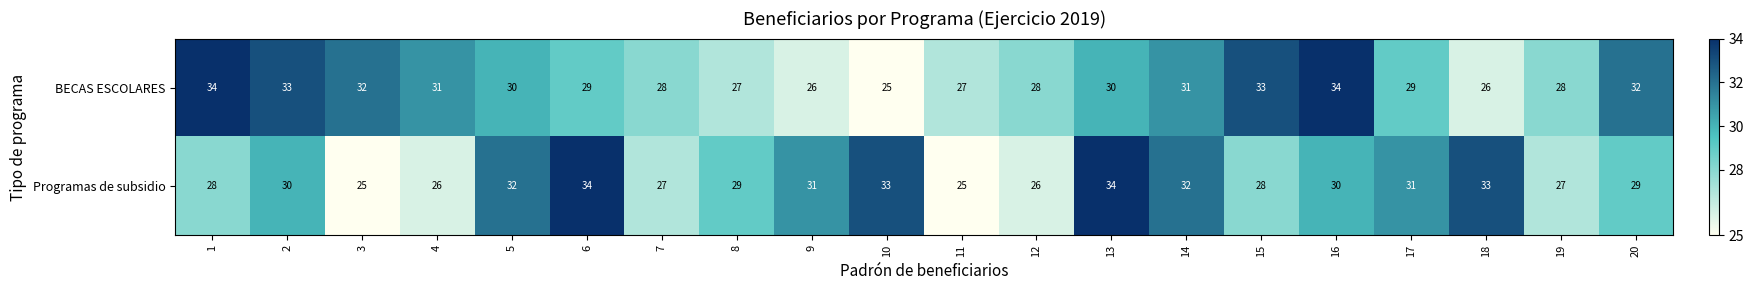

True or false: BECAS ESCOLARES has a value of 21 at 15.

False